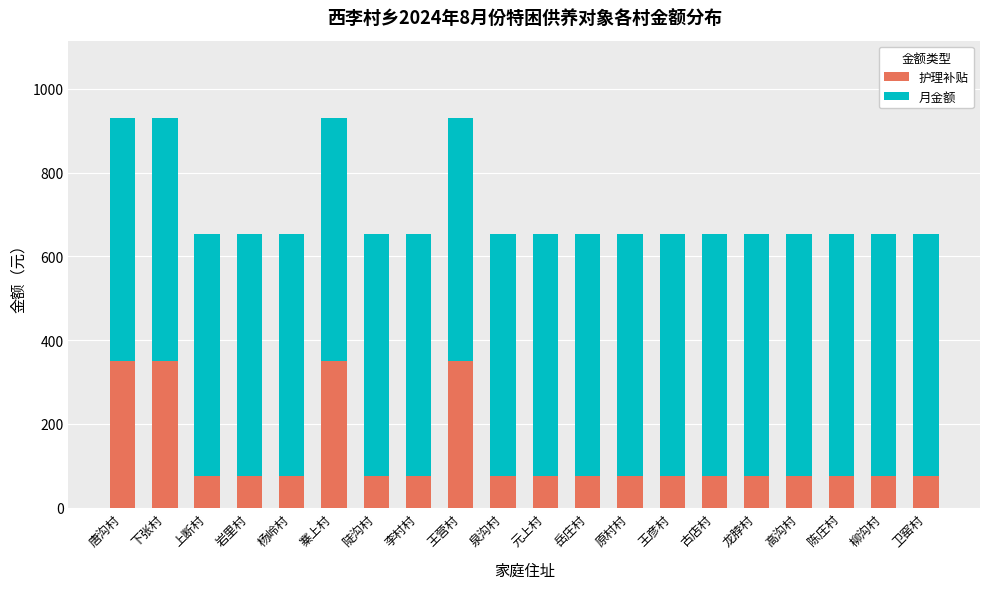

True or false: 护理补贴 has a value of 75 at 元上村.

True